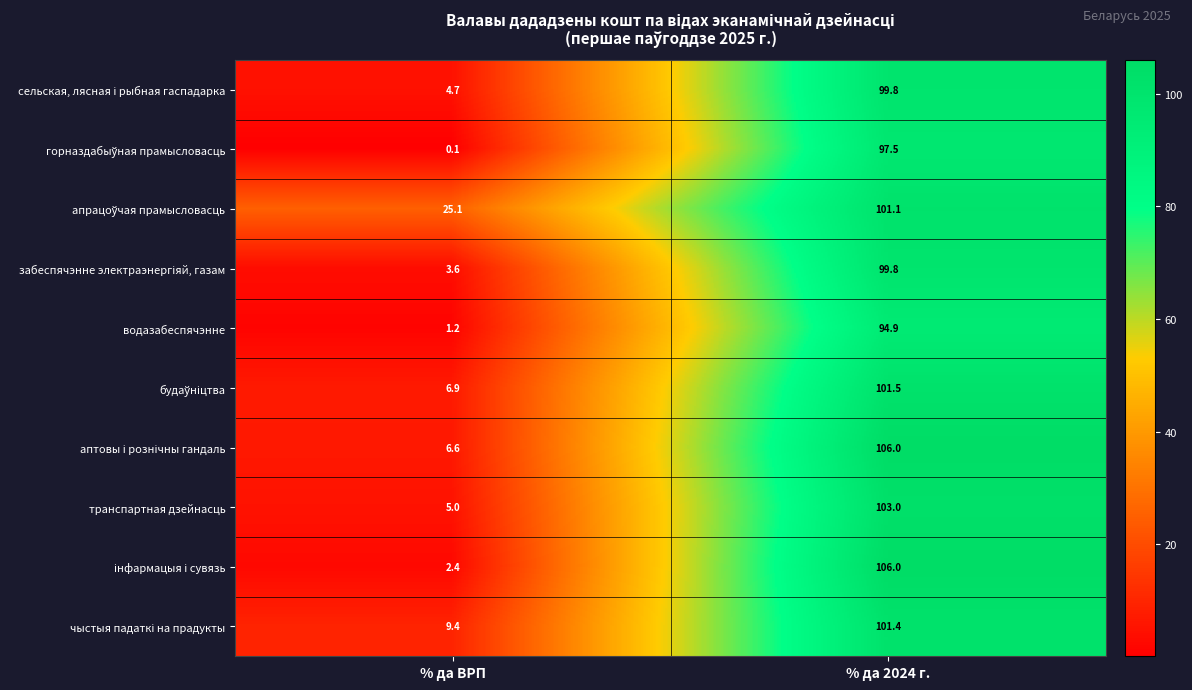

What is the total value across all series at % да ВРП?

65.0